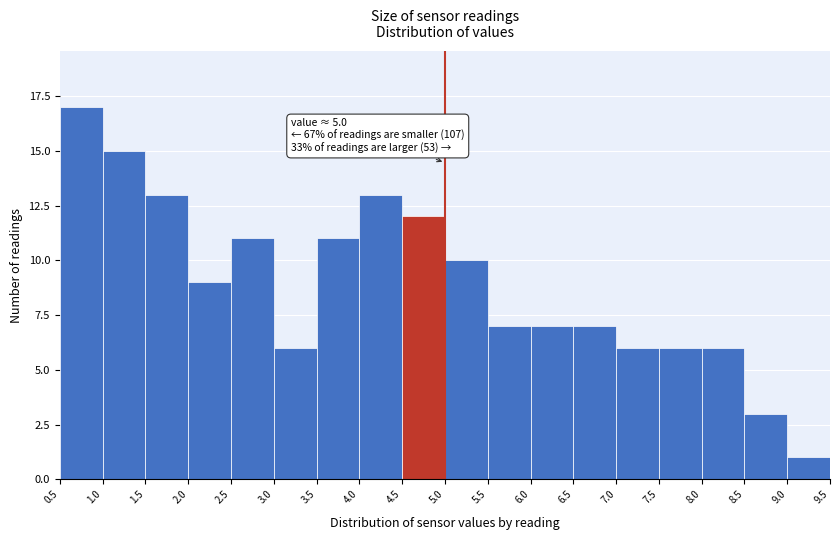

Which range on the x-axis has the tallest bar?

0.5 to 1.0